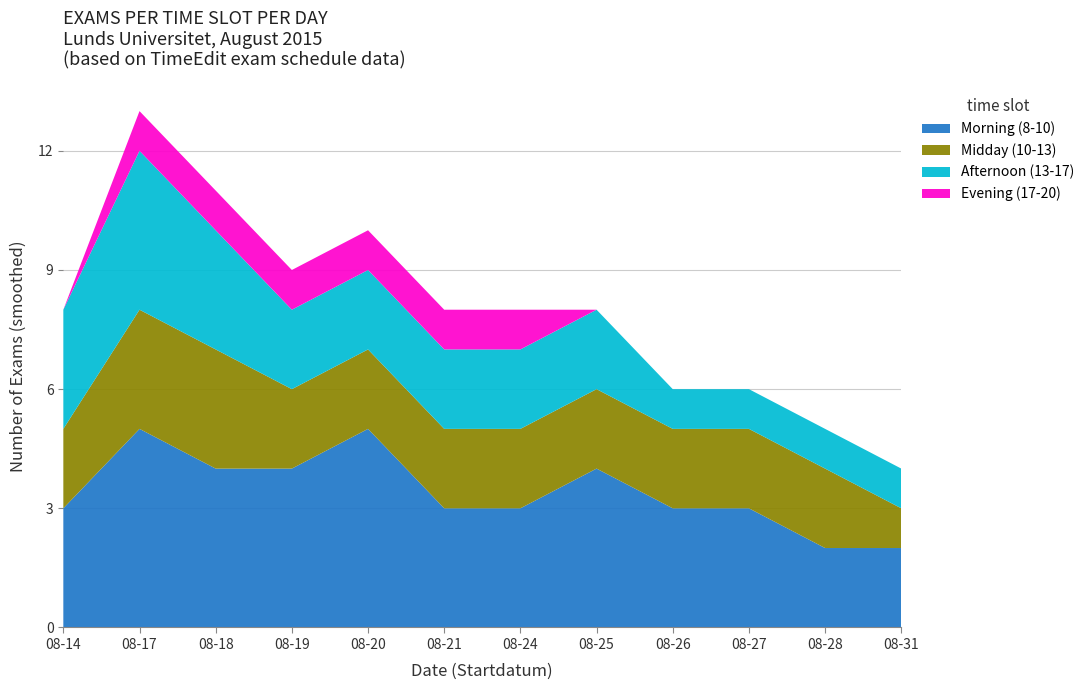

At which category is the sum across all series the highest?

08-17